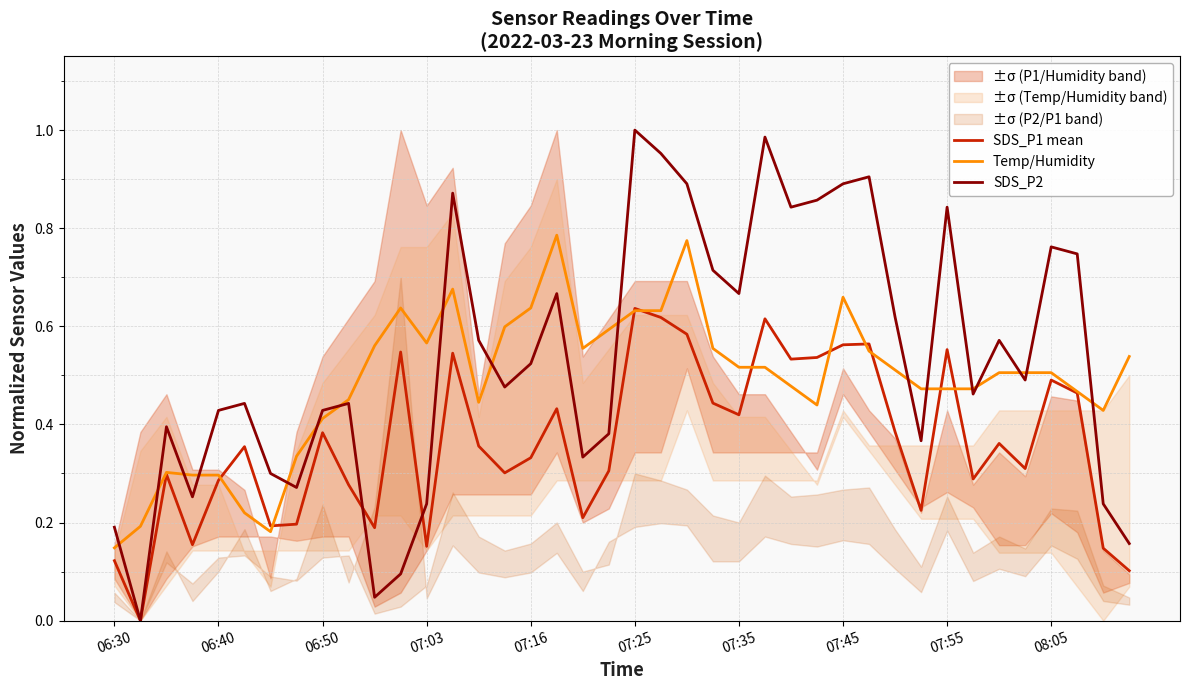

The SDS_P1 mean series shows 1.0 at 07:25. True or false?

False